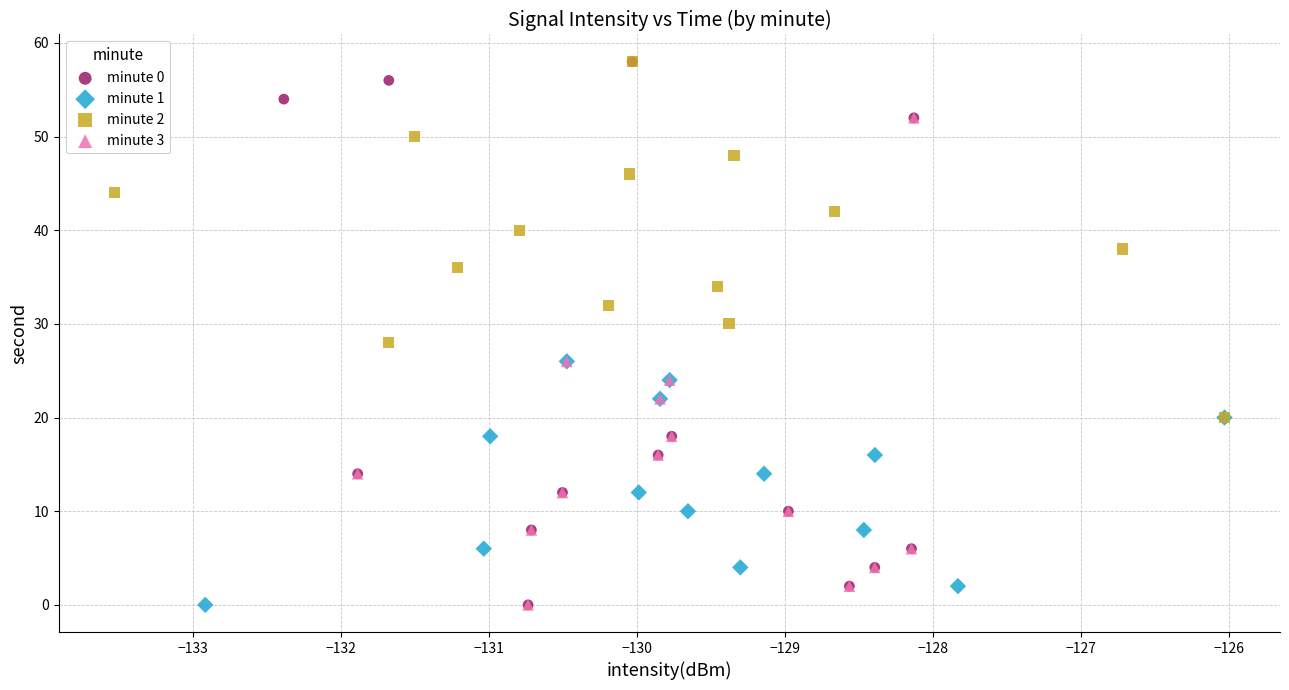

Which series has the widest spread of Y values?

minute 0